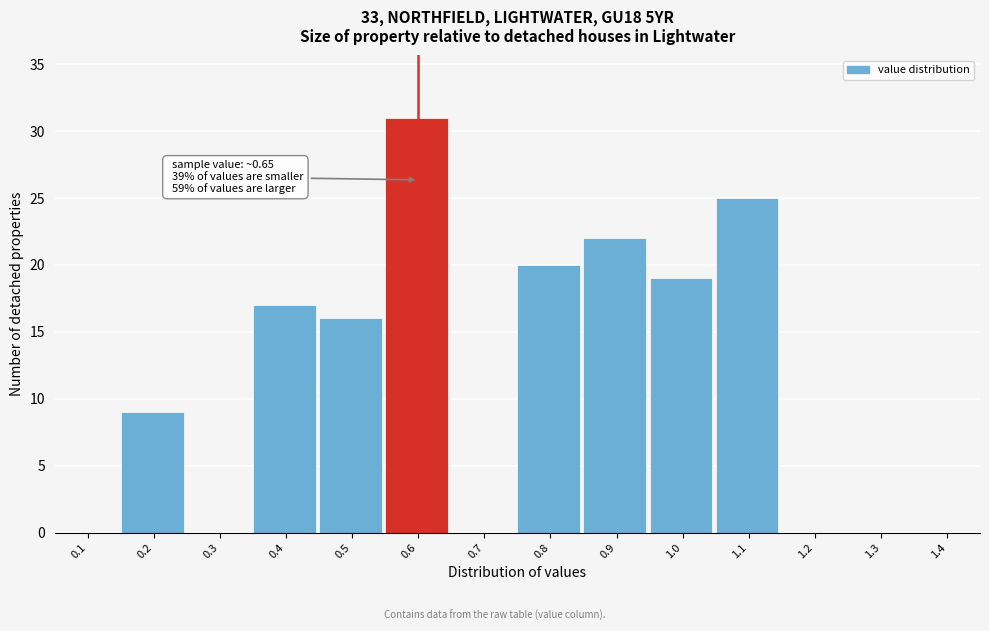

Reading left to right, list all the values displayed in this chart.

0.1=0	0.2=9	0.3=0	0.4=17	0.5=16	0.6=31	0.7=0	0.8=20	0.9=22	1.0=19	1.1=25	1.2=0	1.3=0	1.4=0